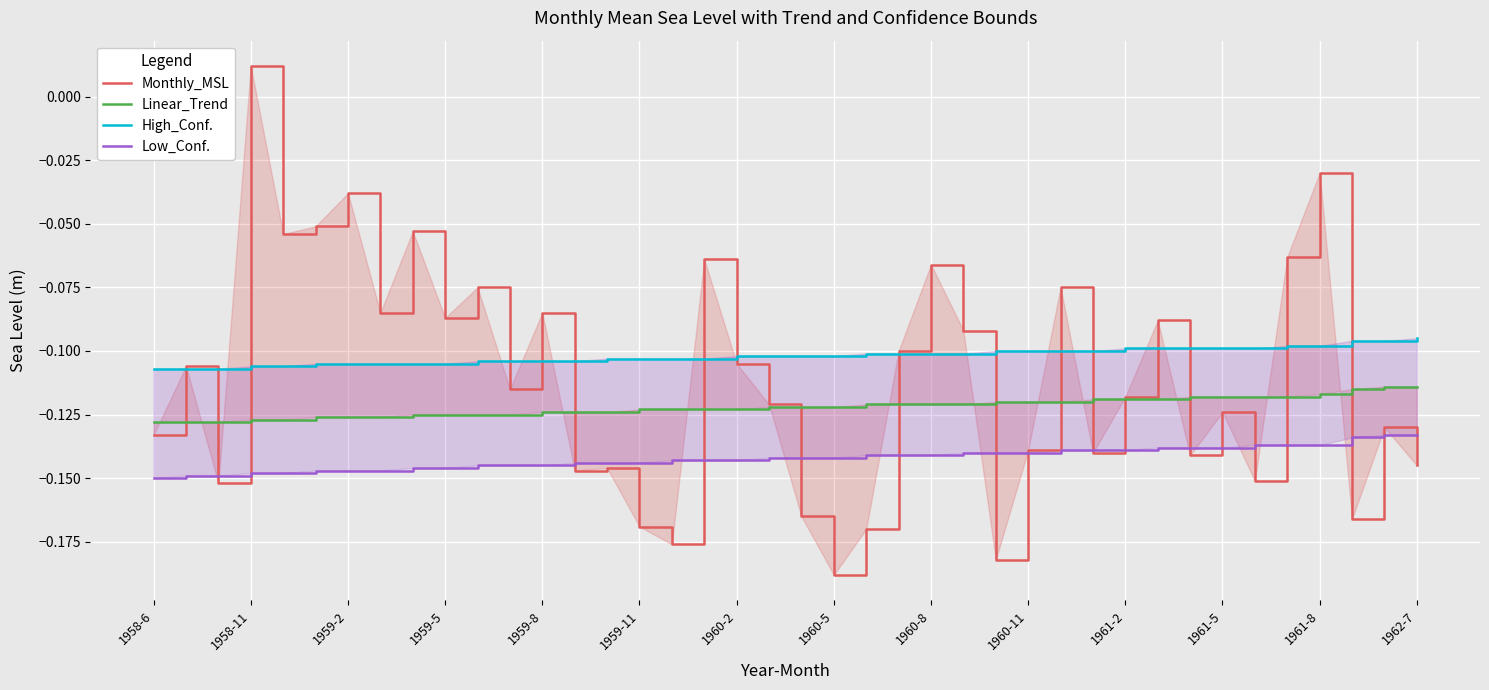

After their last crossing, which series has the higher values: Low_Conf. or Monthly_MSL?

Low_Conf.